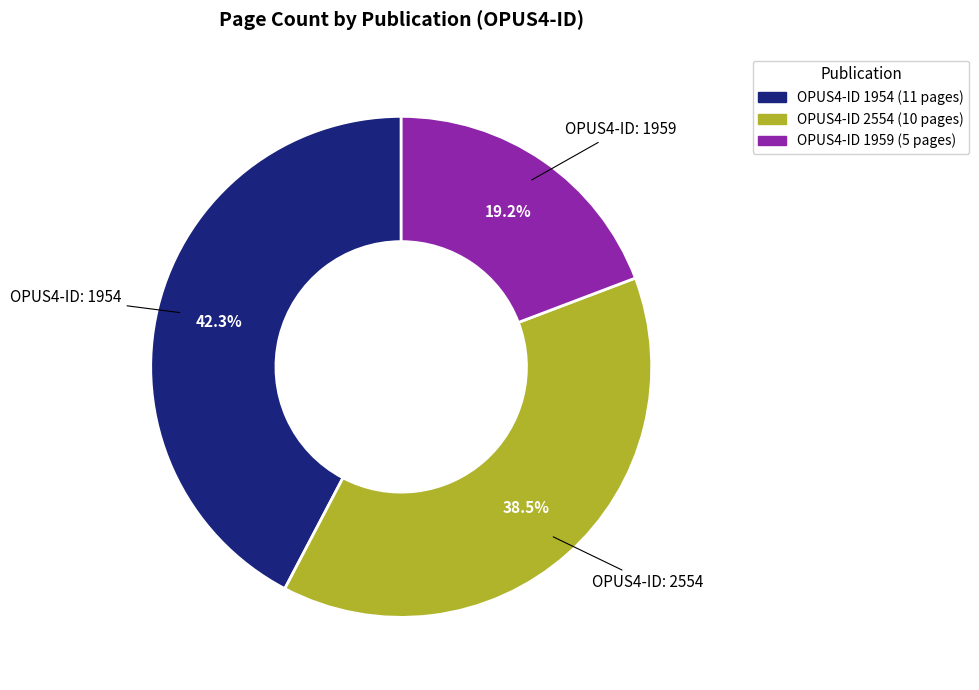

Is there a majority slice in this chart?

No